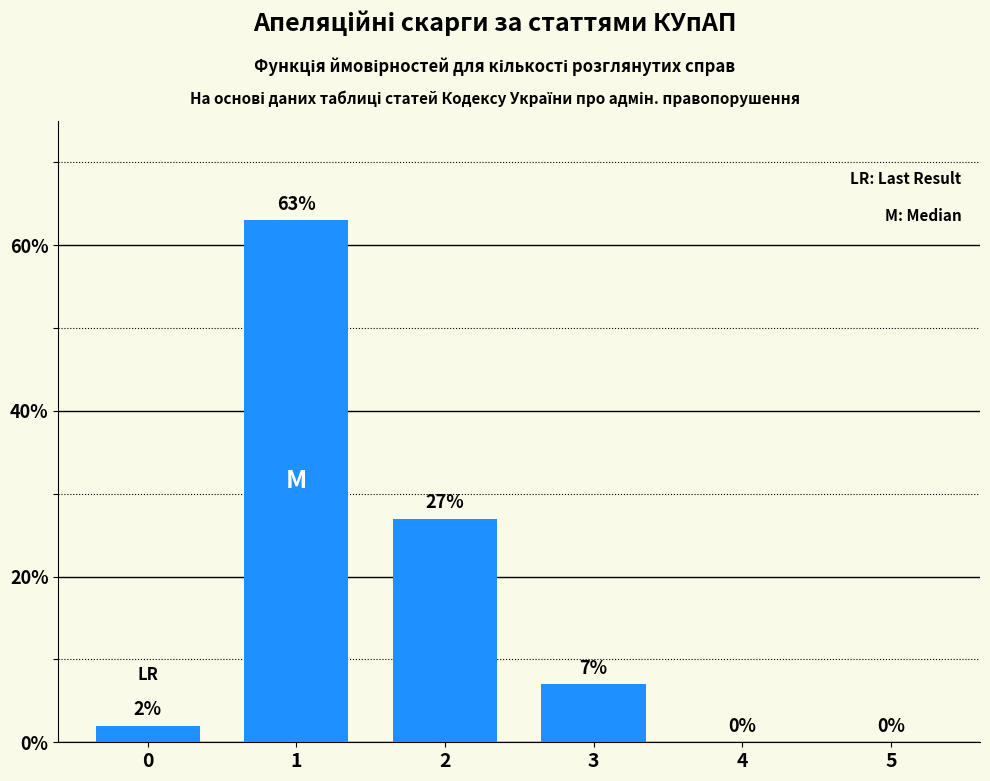

Reading right to left, list all the values displayed in this chart.

5=0	4=0	3=7	2=27	1=63	0=2